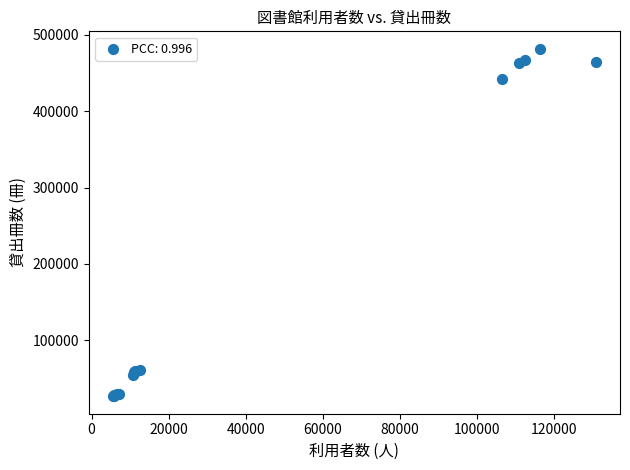

What Y value in the scatter plot is closest to 254277?

441540